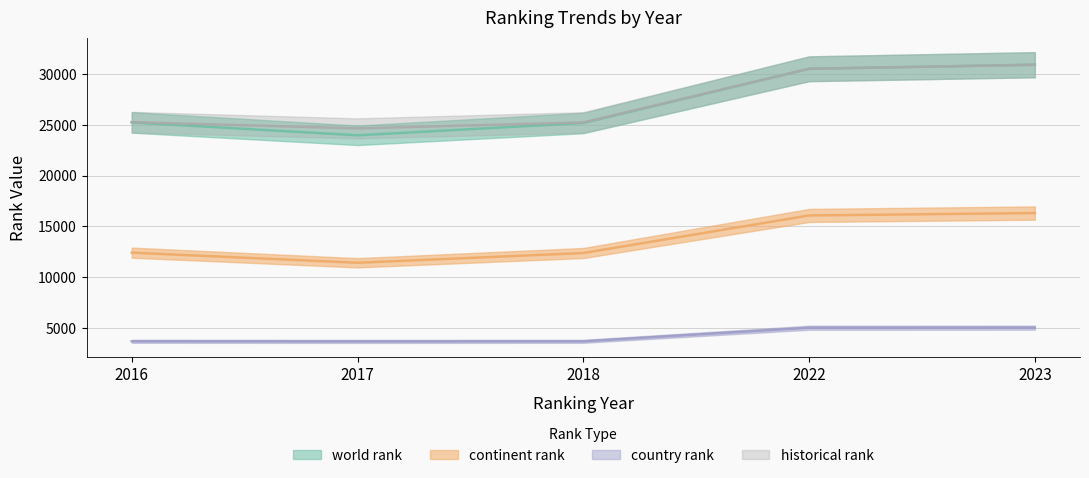

What is the sum of all continent rank values?

68638.0